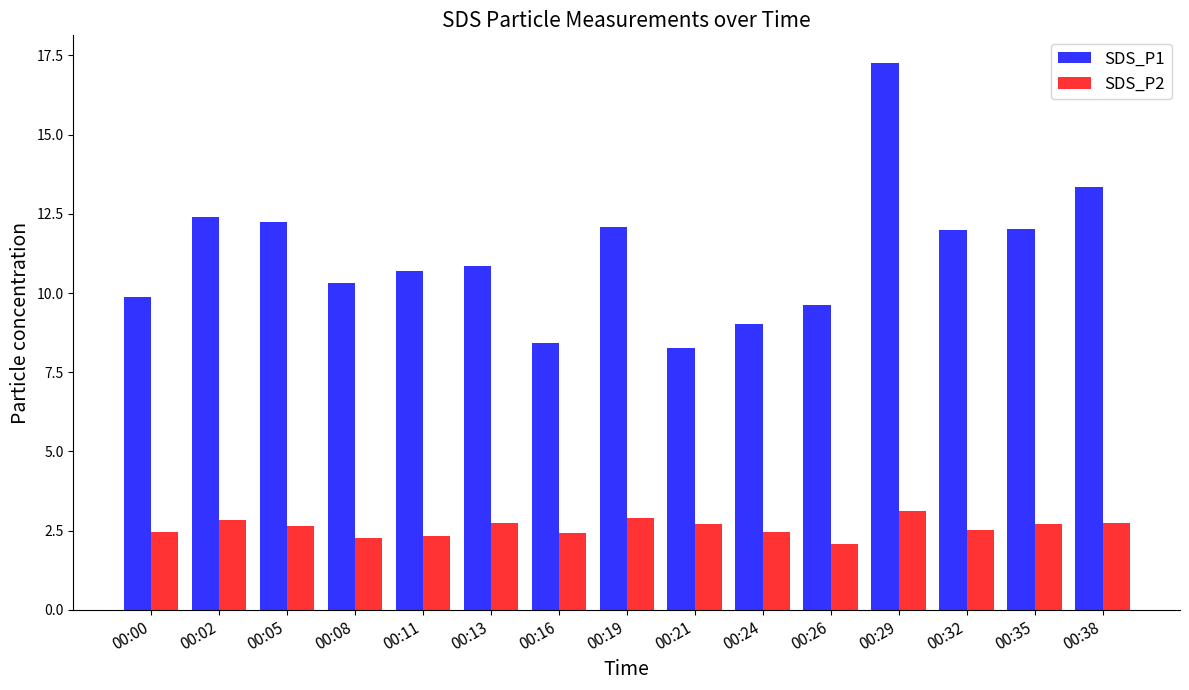

Rank the series by their maximum value, from lowest to highest.

SDS_P2, SDS_P1